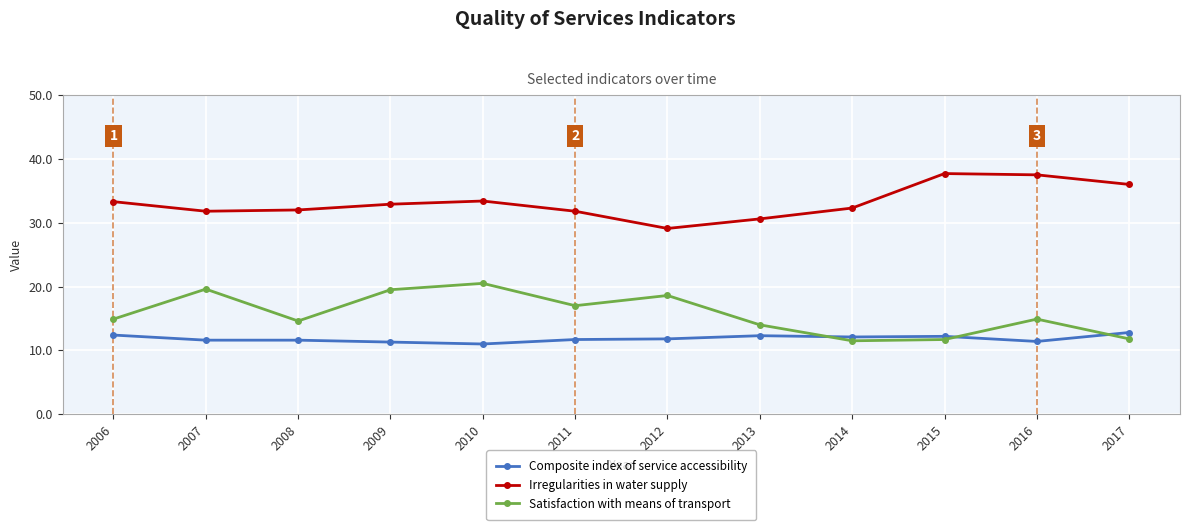

Where do Composite index of service accessibility and Satisfaction with means of transport first cross each other?

2013 and 2014